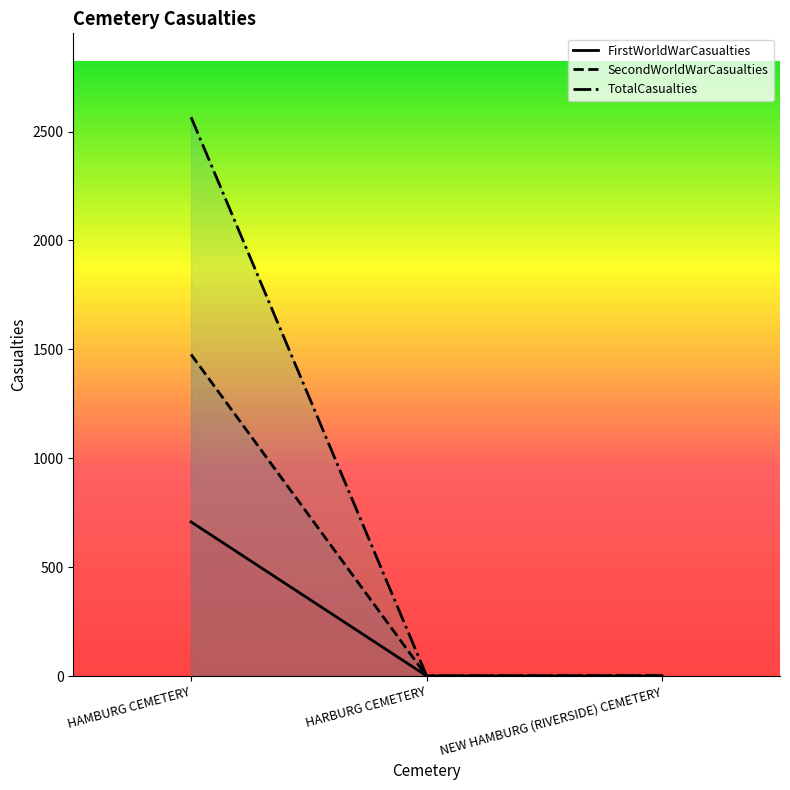

List the series in order of their overall mean, lowest first.

FirstWorldWarCasualties, SecondWorldWarCasualties, TotalCasualties